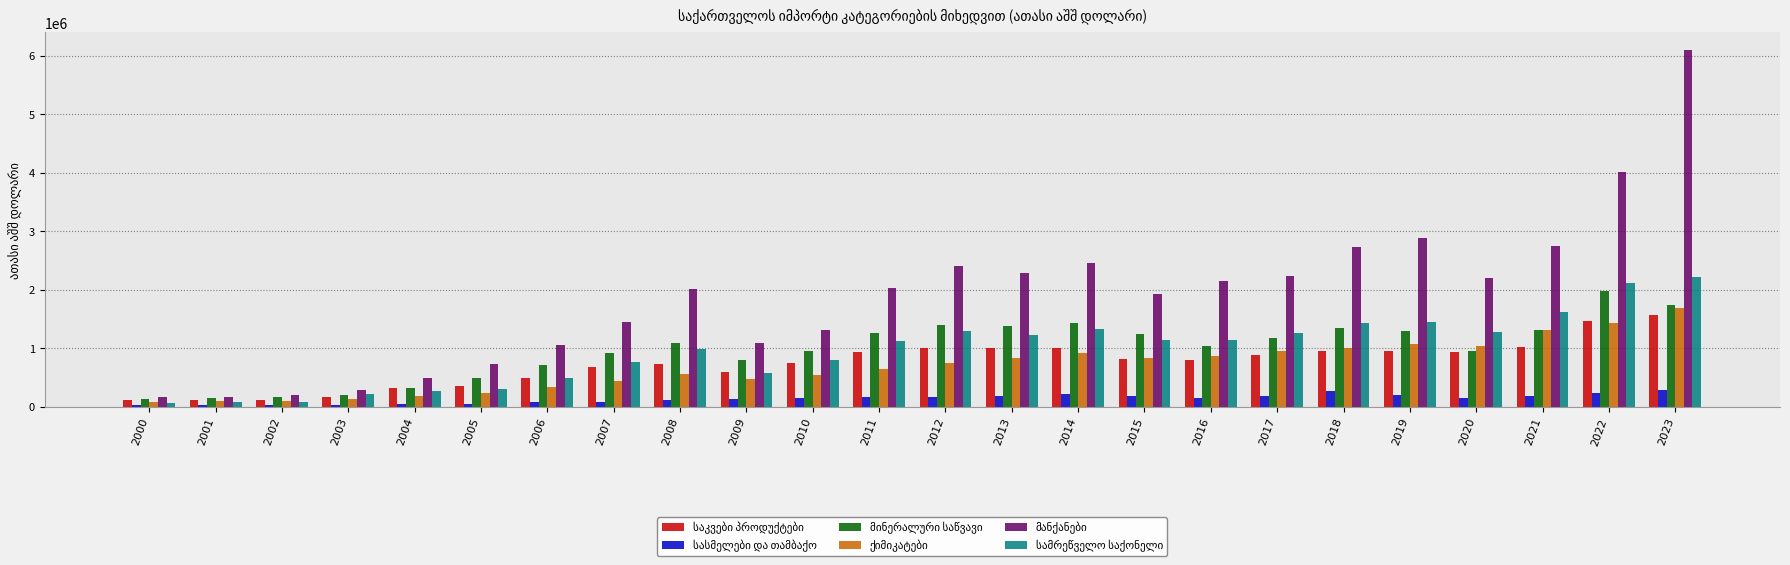

What is the maximum value shown in the chart?

6097576